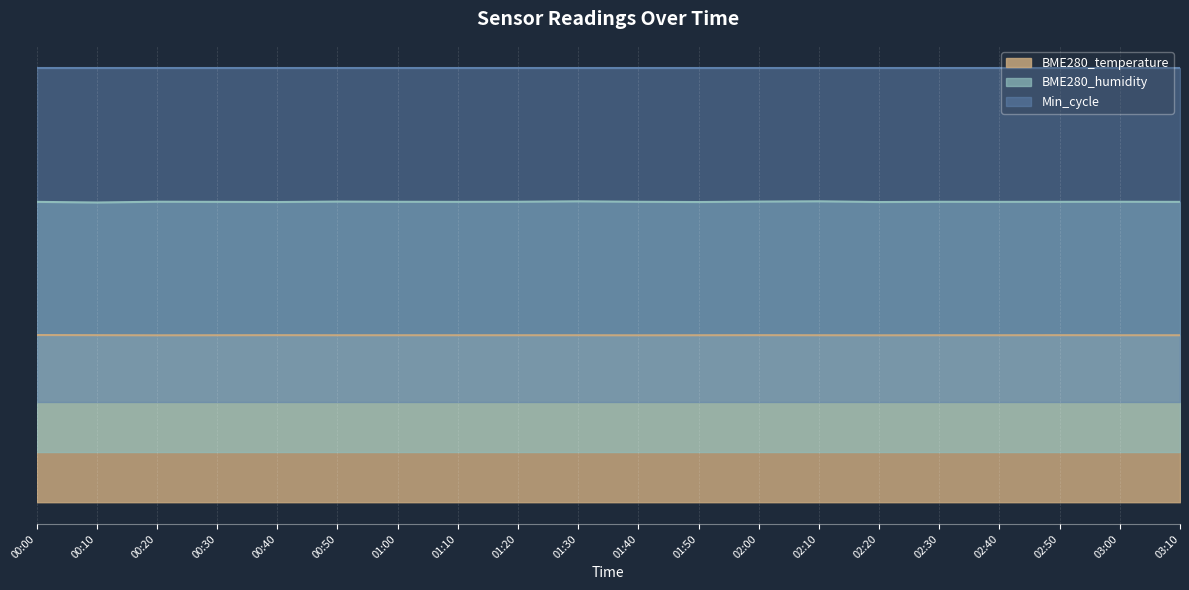

What is the greatest value displayed?

18.0